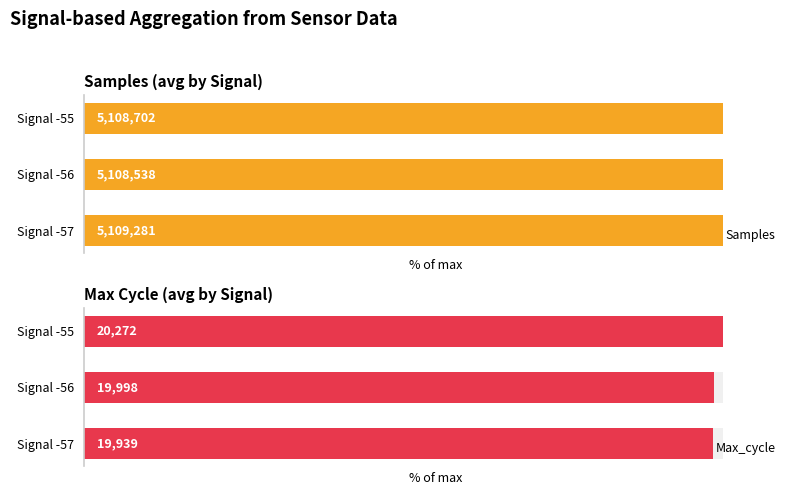

Which series has the largest total across all categories?

Samples